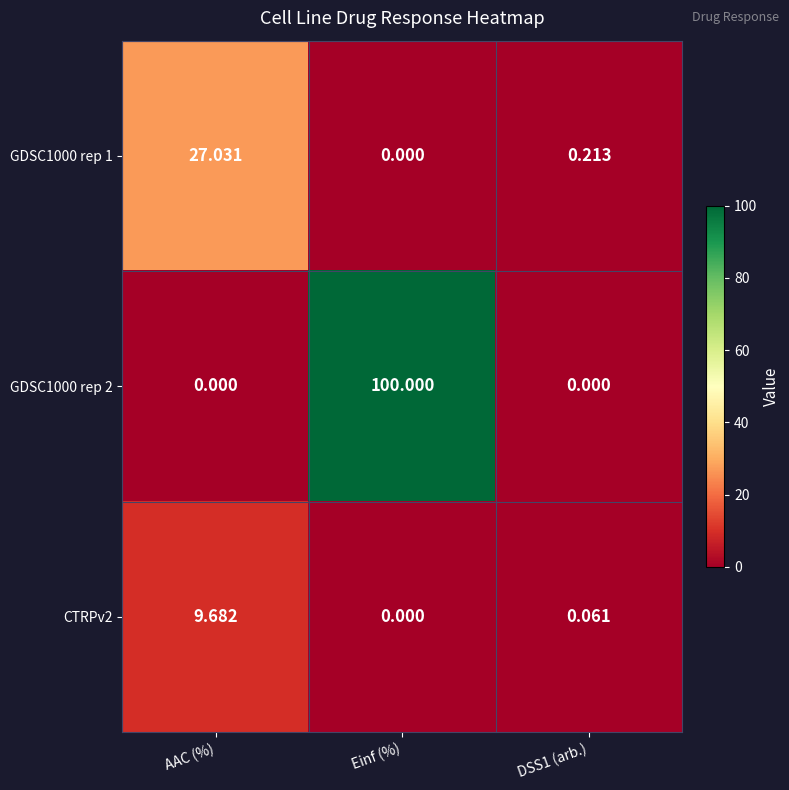

Rank the series by their average value, from lowest to highest.

CTRPv2, GDSC1000 rep 1, GDSC1000 rep 2